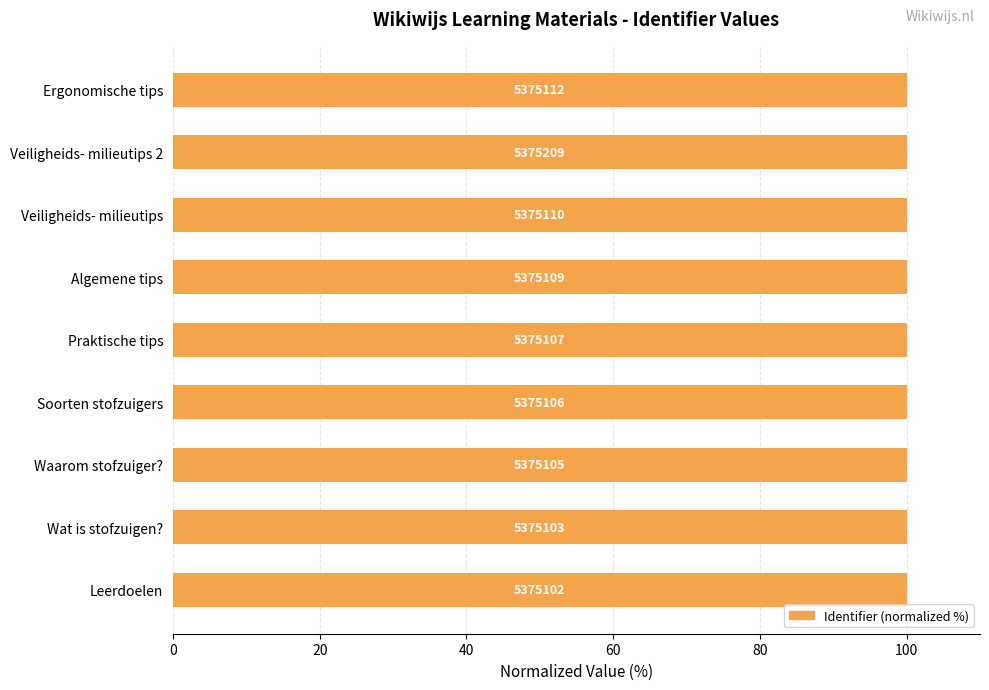

True or false: the data shows 100.0 at Leerdoelen.

True